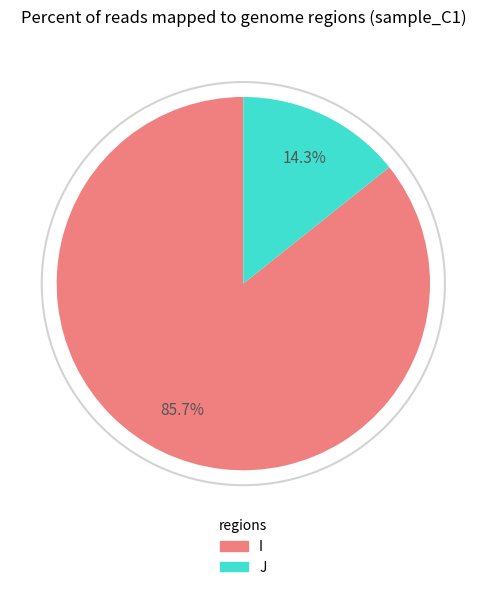

To the nearest percent, what is the average slice percentage?

50%